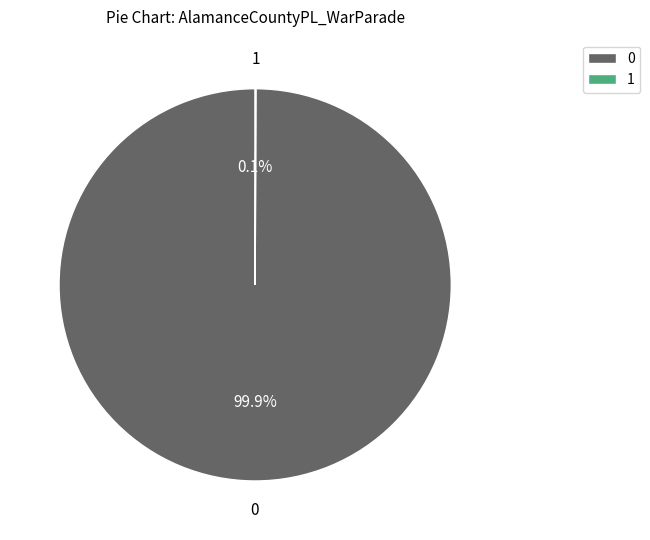

Does any single category account for the majority?

Yes